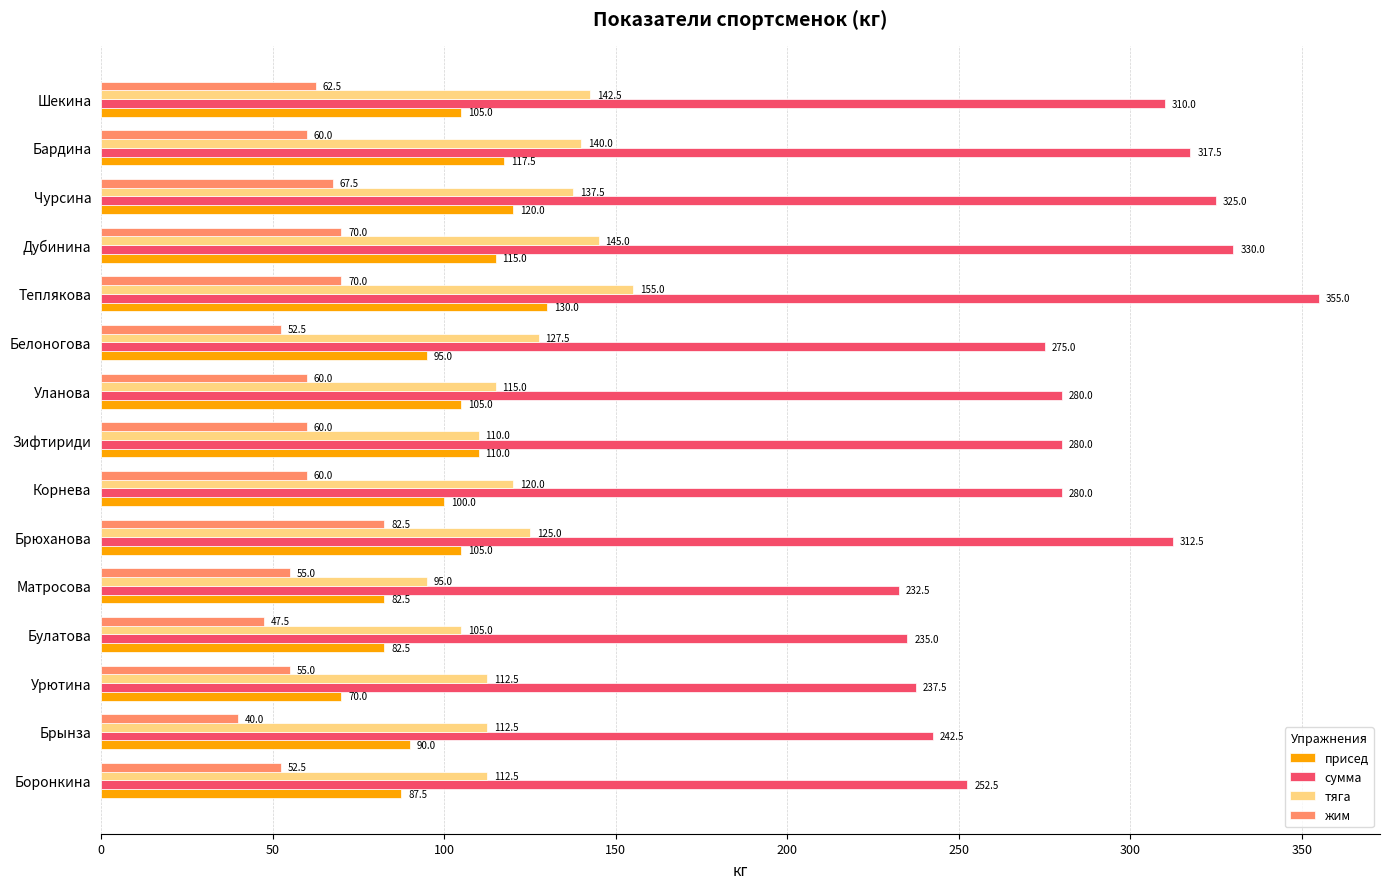

What is the smallest value displayed?

40.0